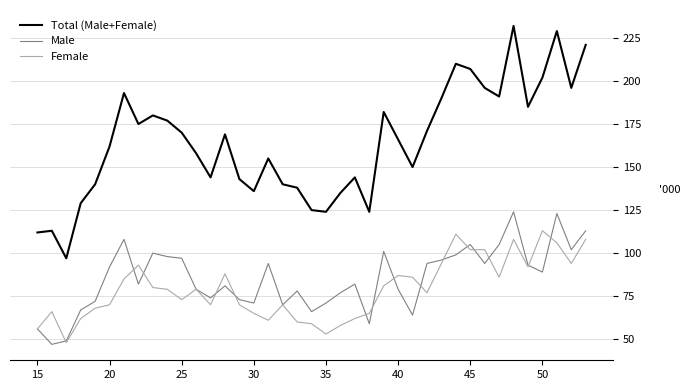

What is the difference between the second highest and minimum values in the Total (Male+Female) series?

132